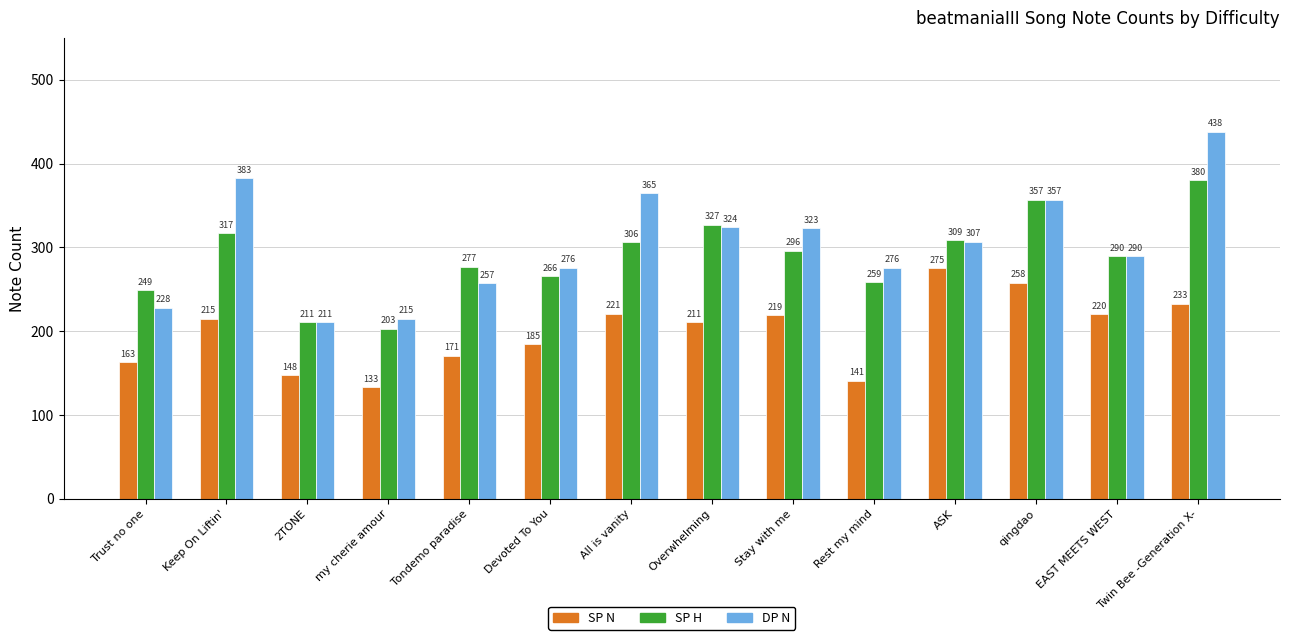

Which series has the largest total across all categories?

DP N